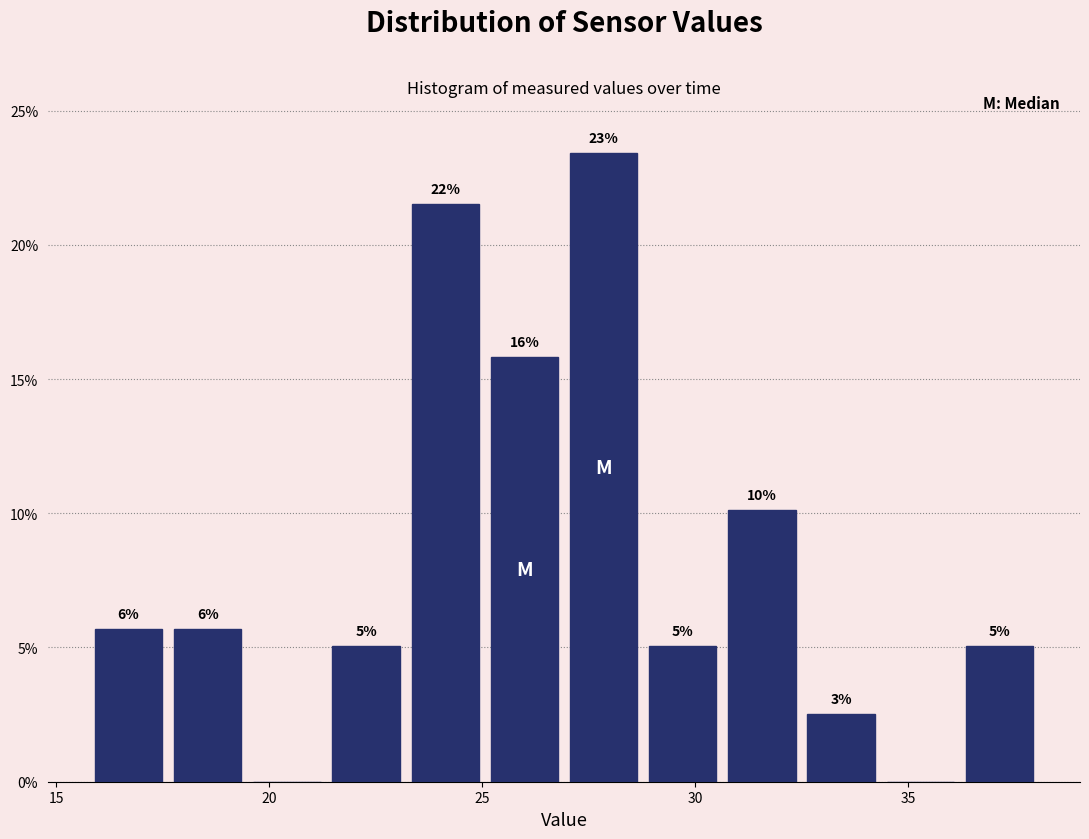

Read against the x-axis, roughly where is the centre of the tallest bar?

28.0